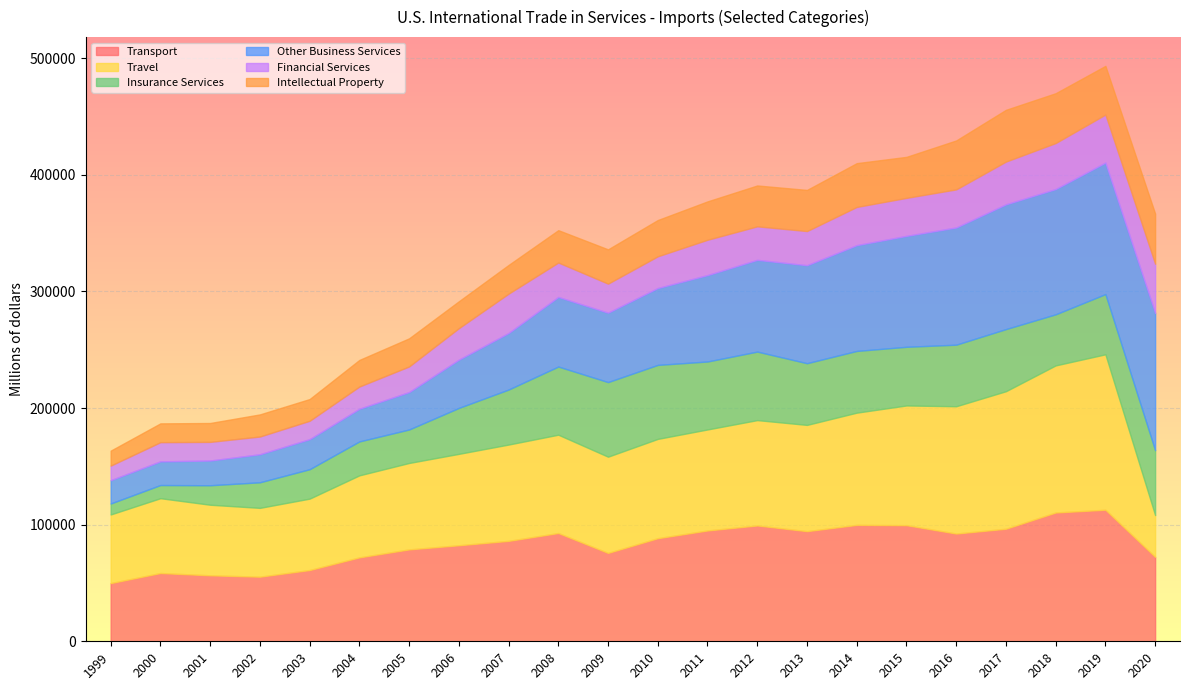

The value of Other Business Services at 2012 is 107570. True or false?

False